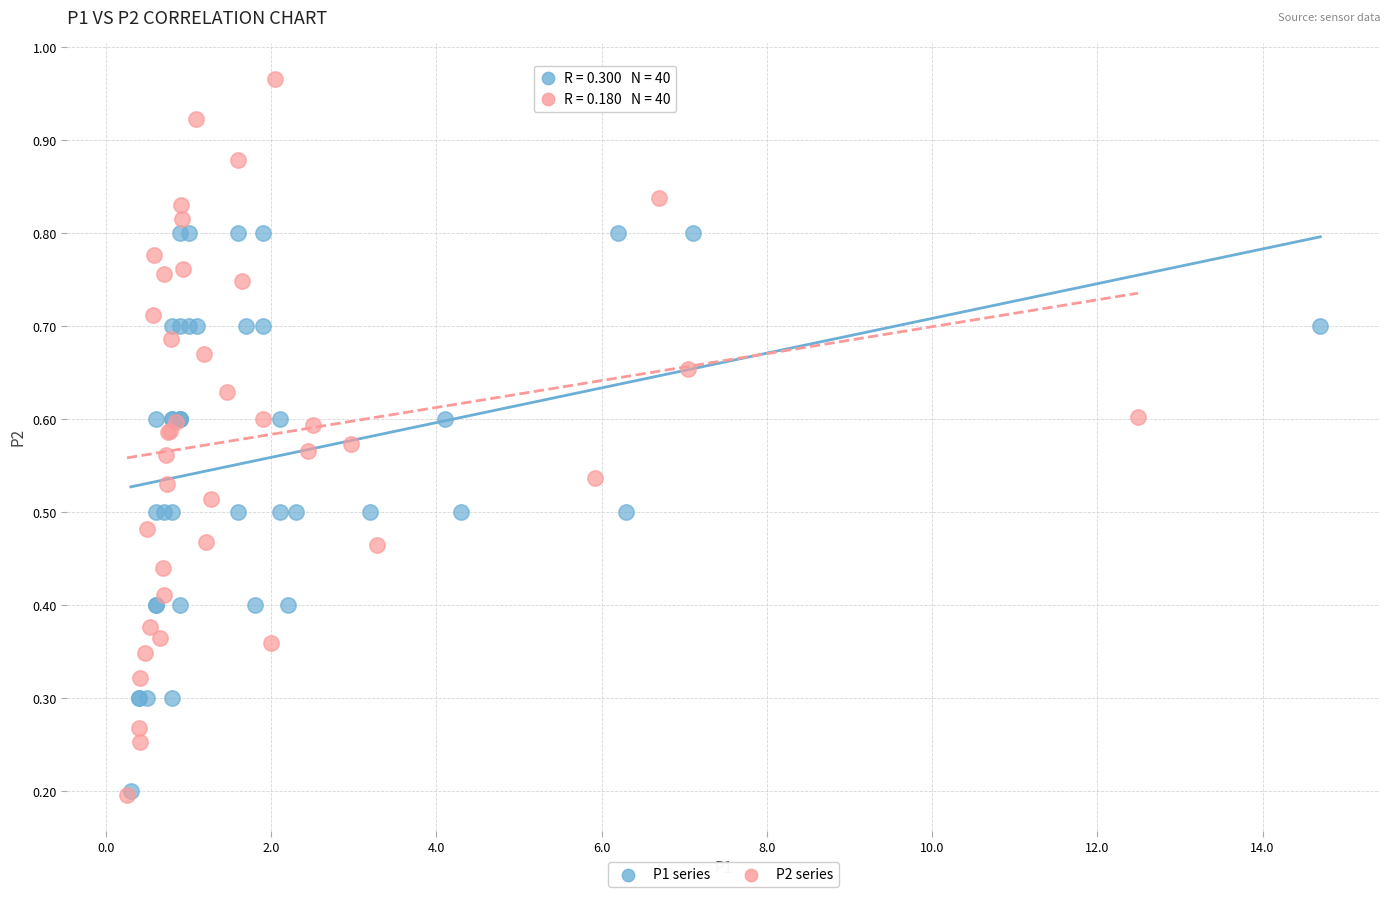

Which series has the largest Y range (max minus min)?

P2 series